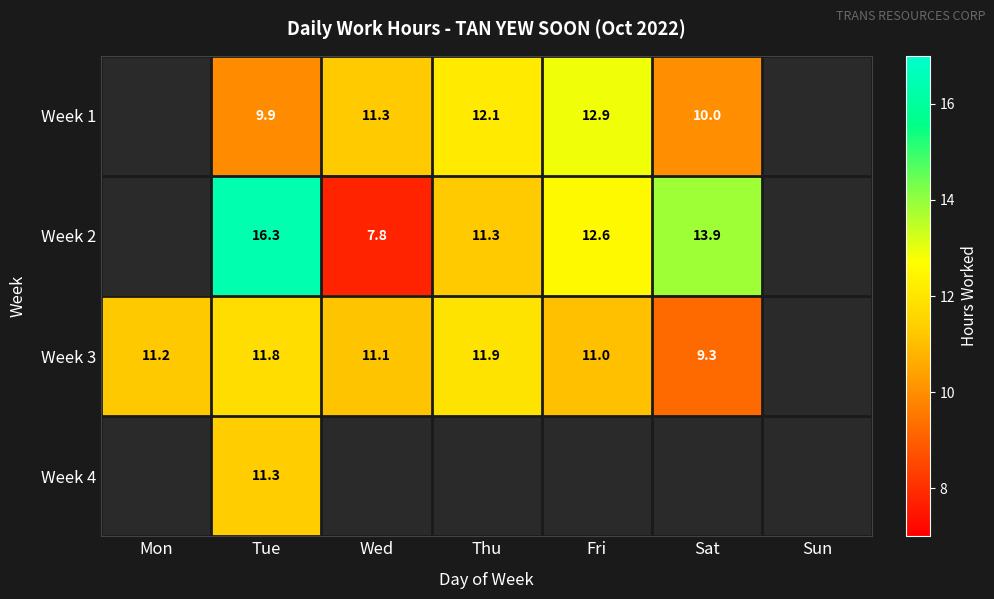

Which category has the highest value across all series?

Tue